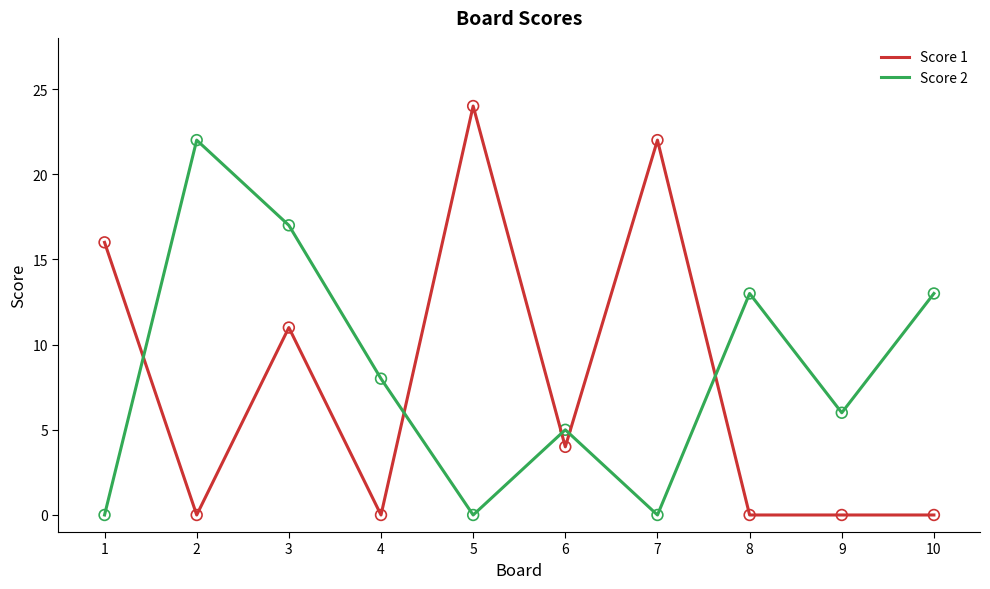

Is the value of Score 1 at 5 greater than the value of Score 2 at 2?

Yes